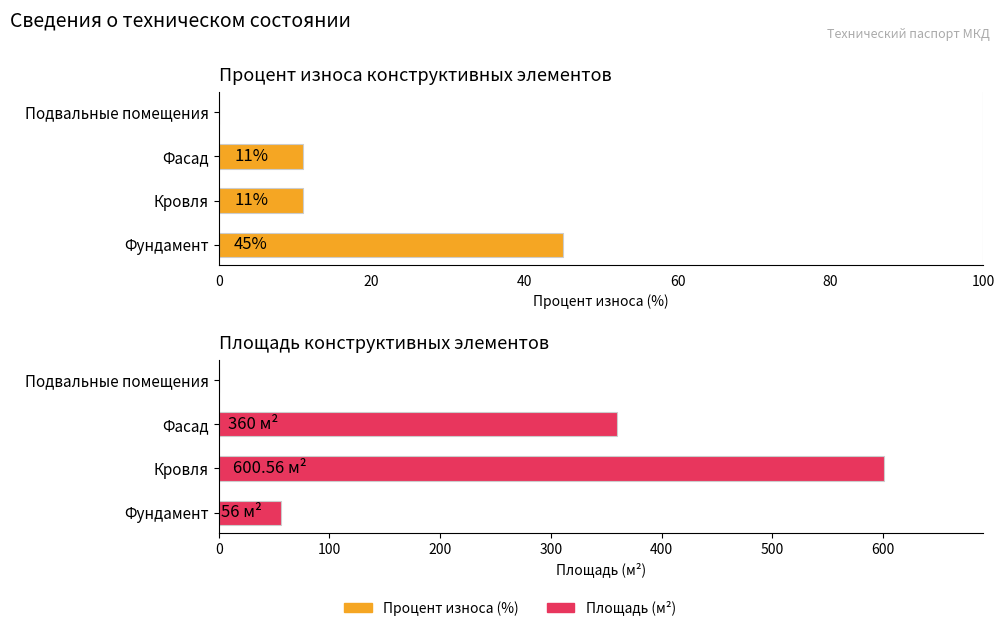

What is the highest value of the Процент износа series?

45.0